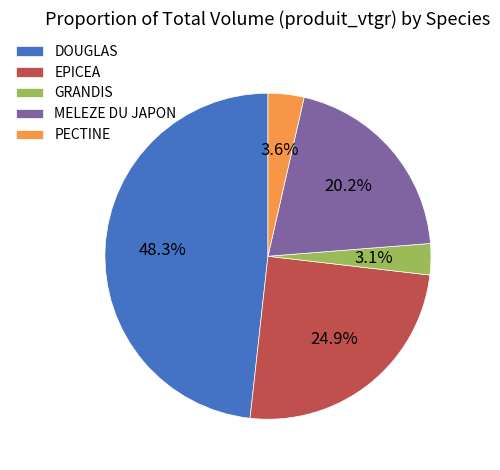

Do PECTINE and DOUGLAS together represent more than half of the pie?

Yes